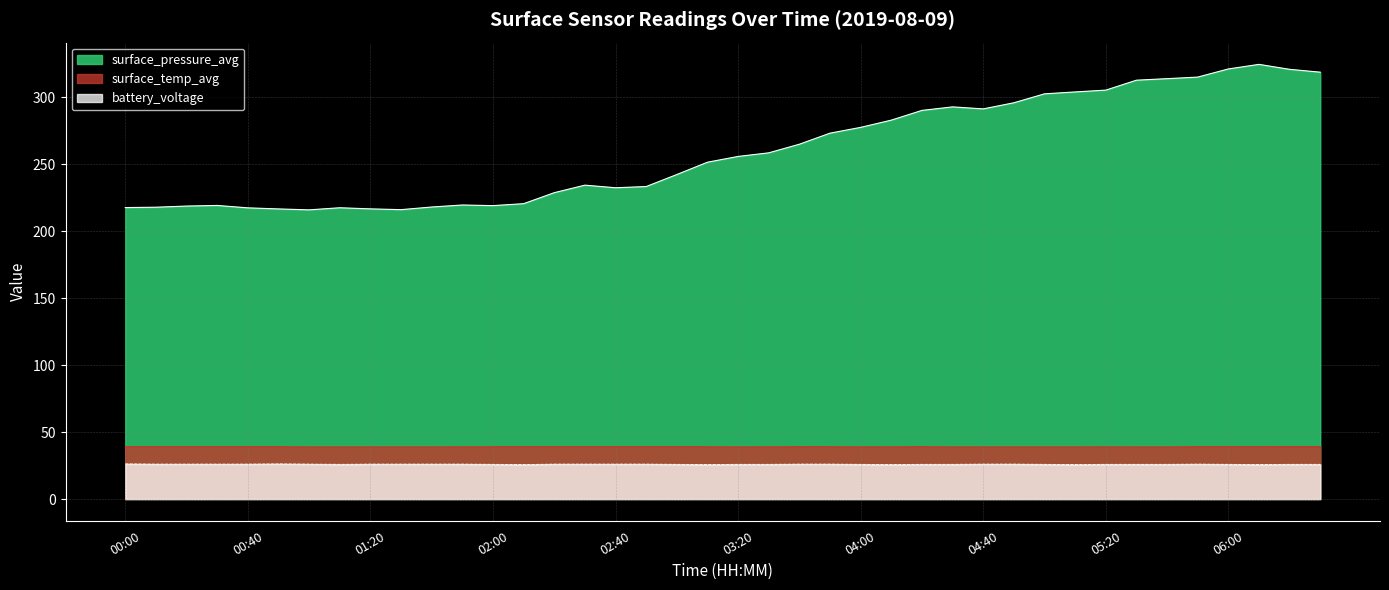

List the series in order of their peak value, lowest first.

battery_voltage, surface_temp_avg, surface_pressure_avg